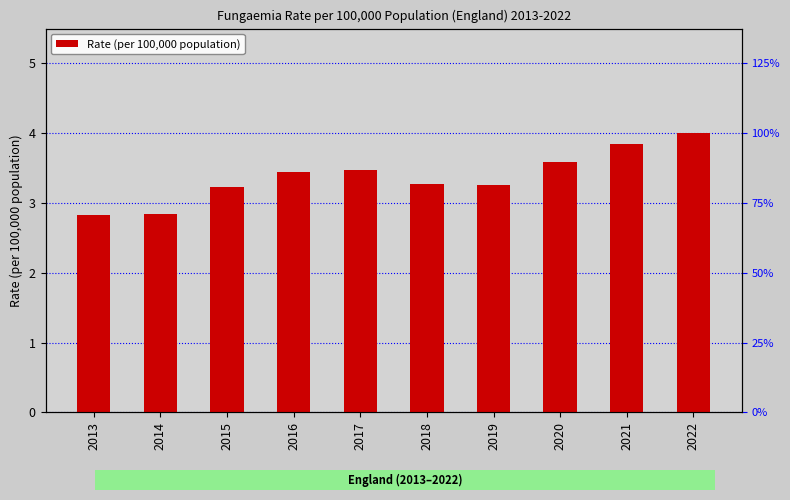

What is the difference between the maximum and minimum values?

1.2